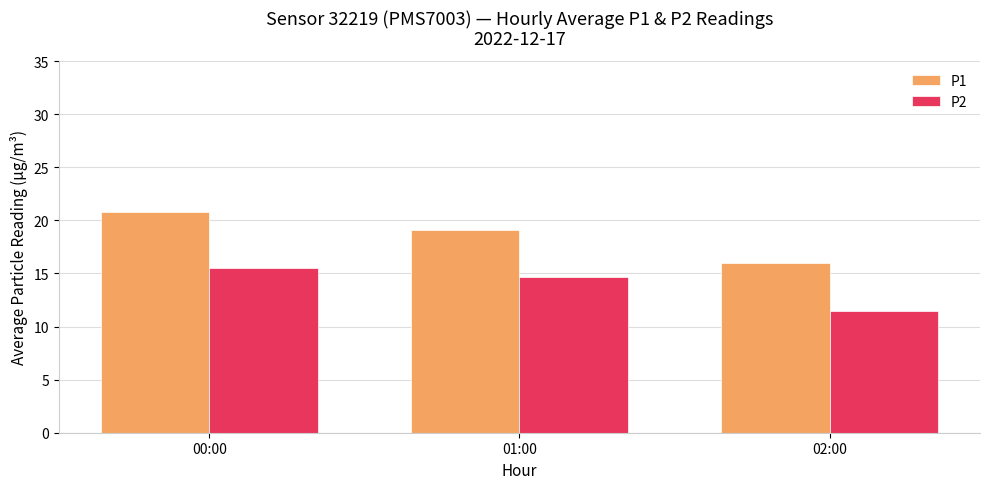

What is the highest value of the P2 series?

15.5